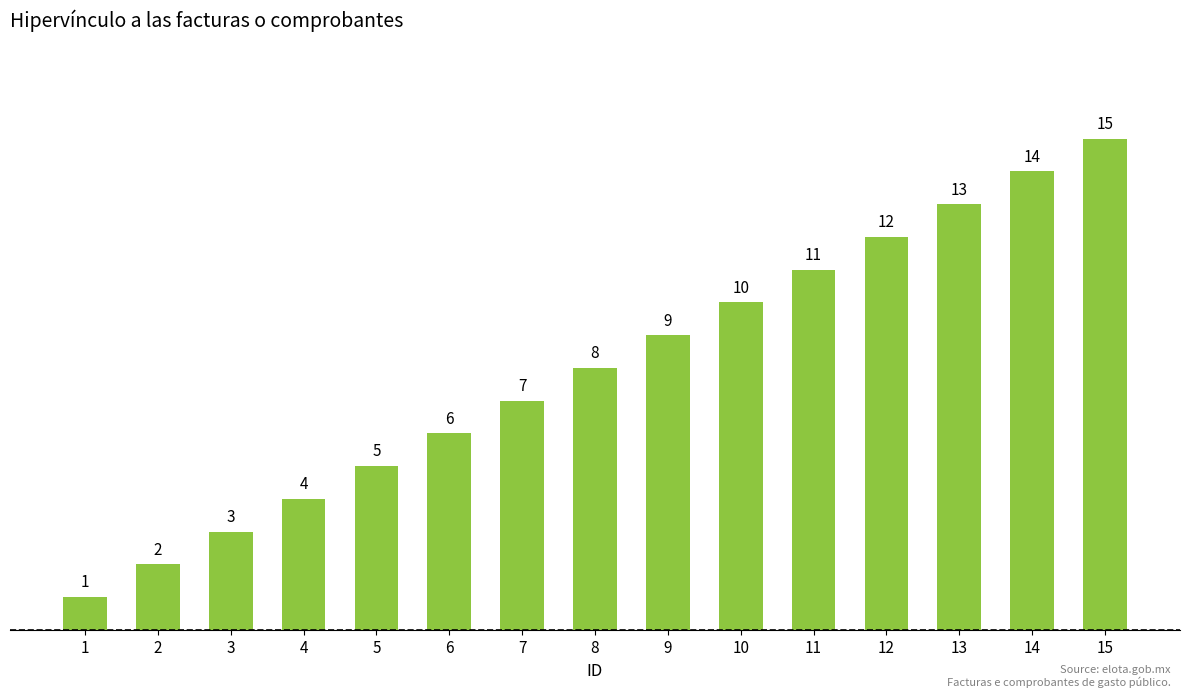

The chart shows a value of 11 at 6. True or false?

False